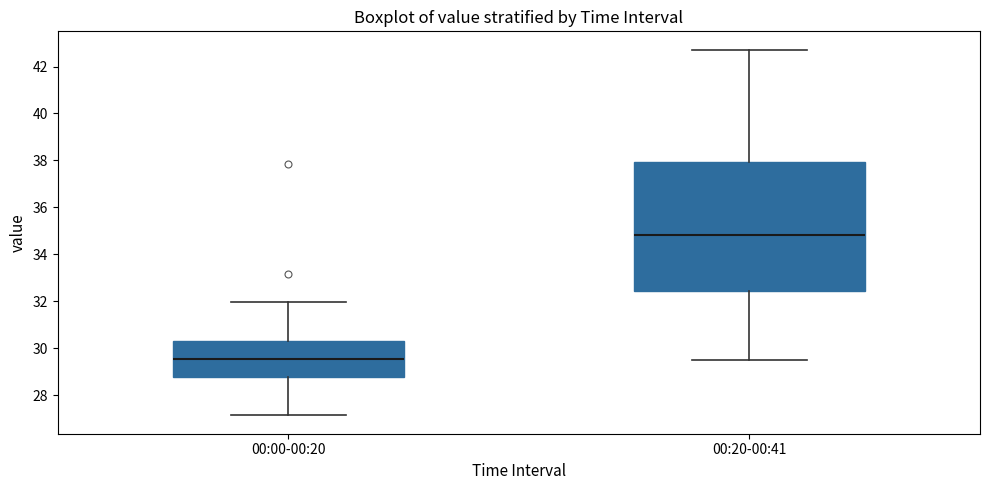

Which box is the tallest, from its lower edge to its upper edge?

00:20-00:41